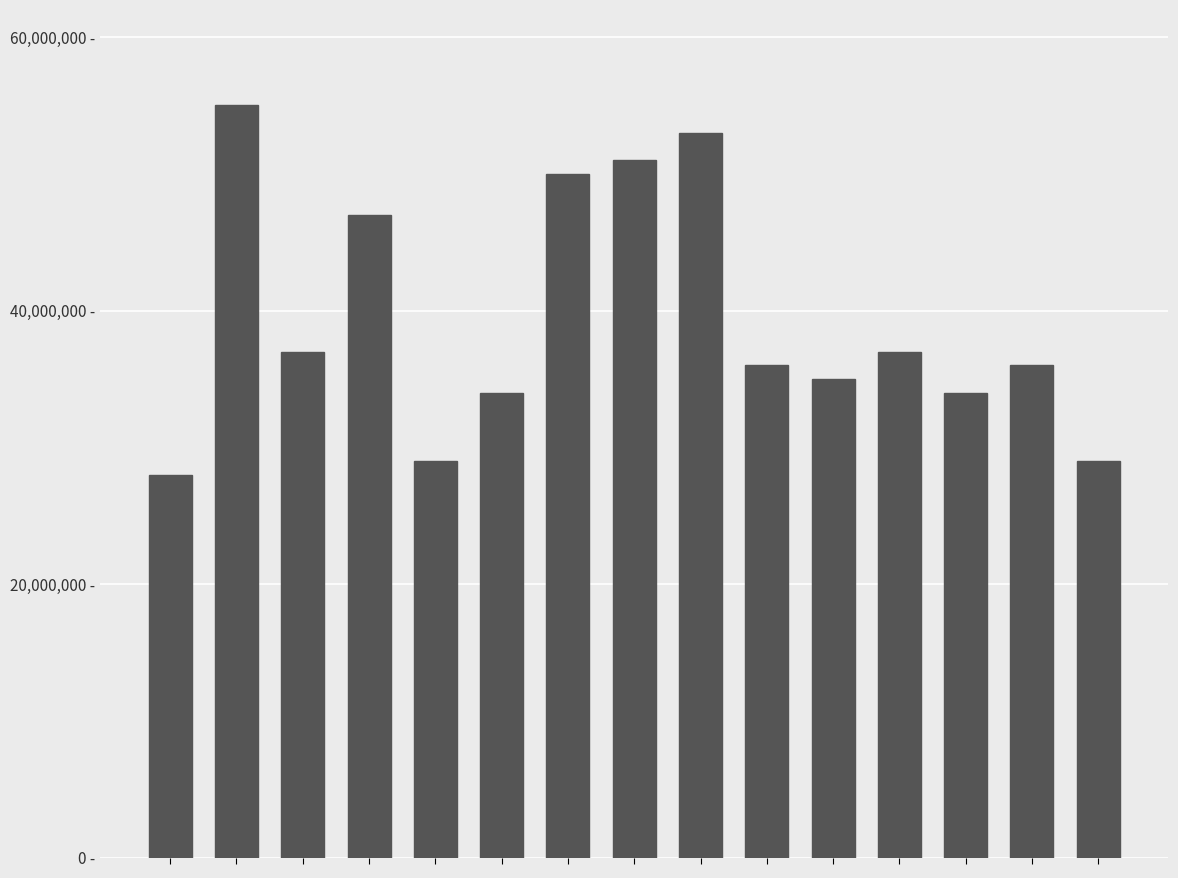

Are the bars horizontal?

No